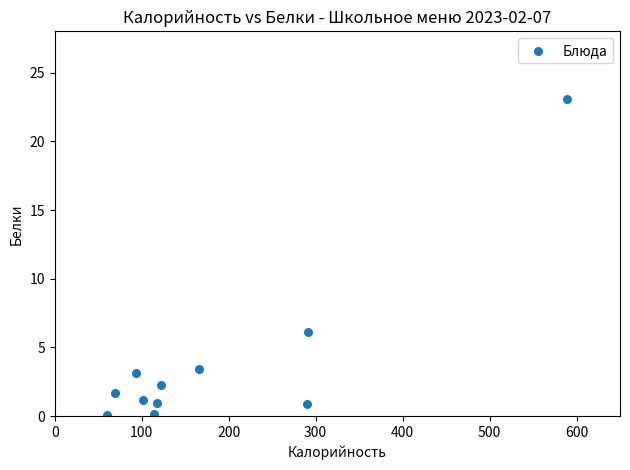

What Y value in the scatter plot is closest to 11?

6.1